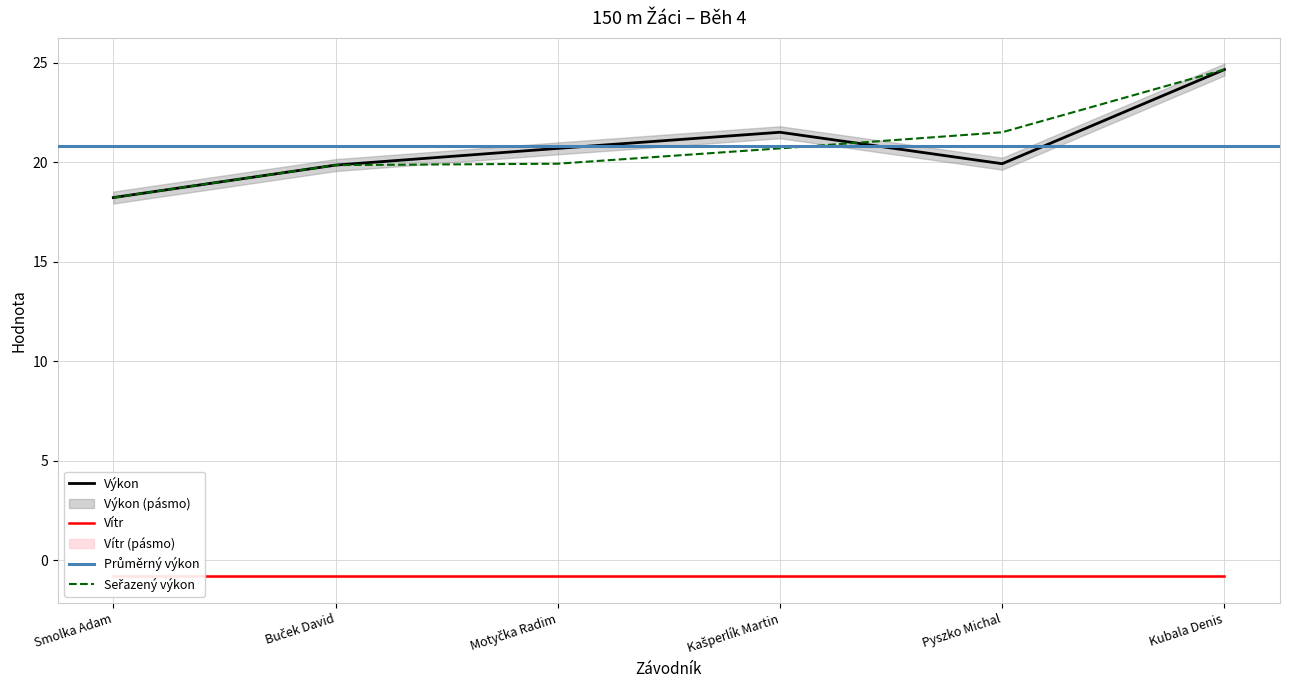

What is the difference between the values at Pyszko Michal and Buček David?

0.1